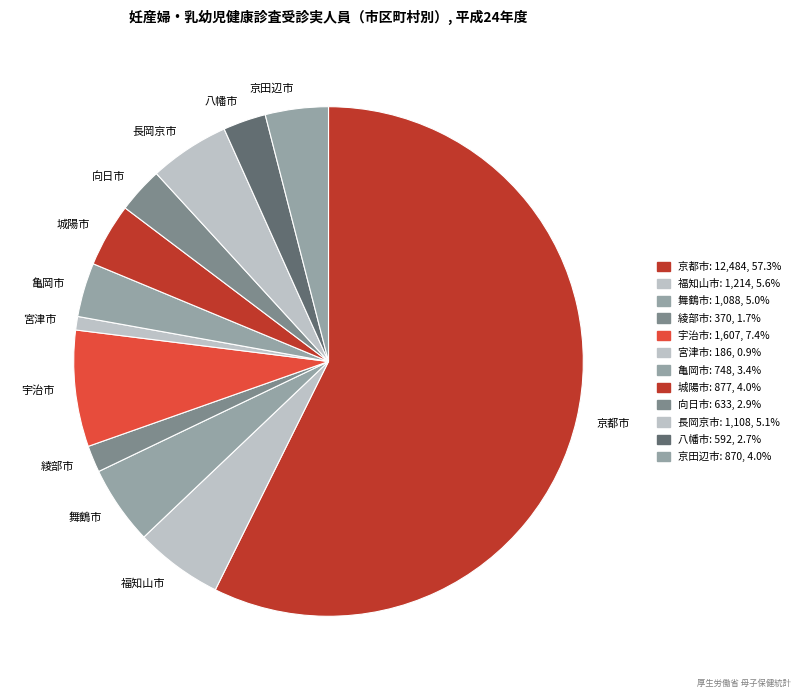

What is the smallest slice in the pie chart?

宮津市